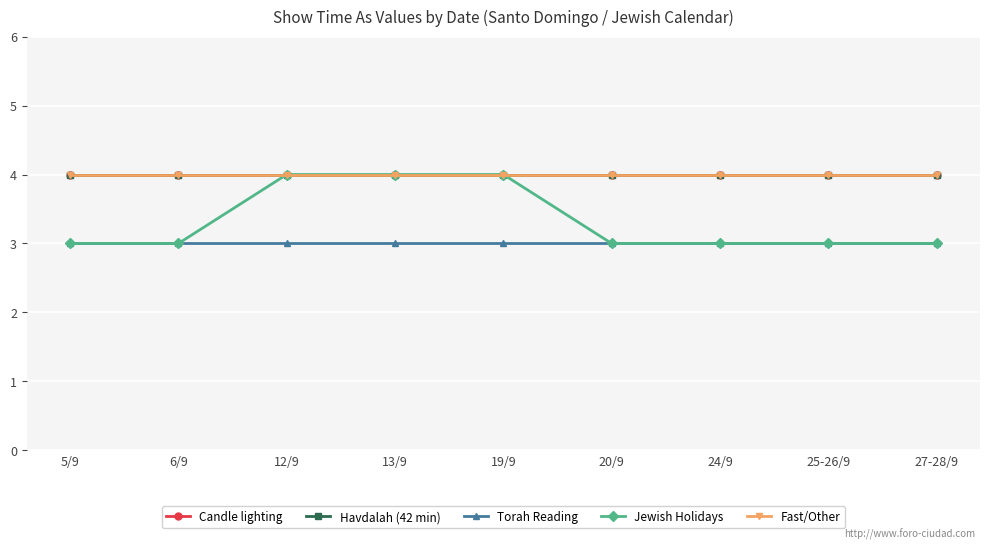

Is this an area chart (filled region under the line)?

No